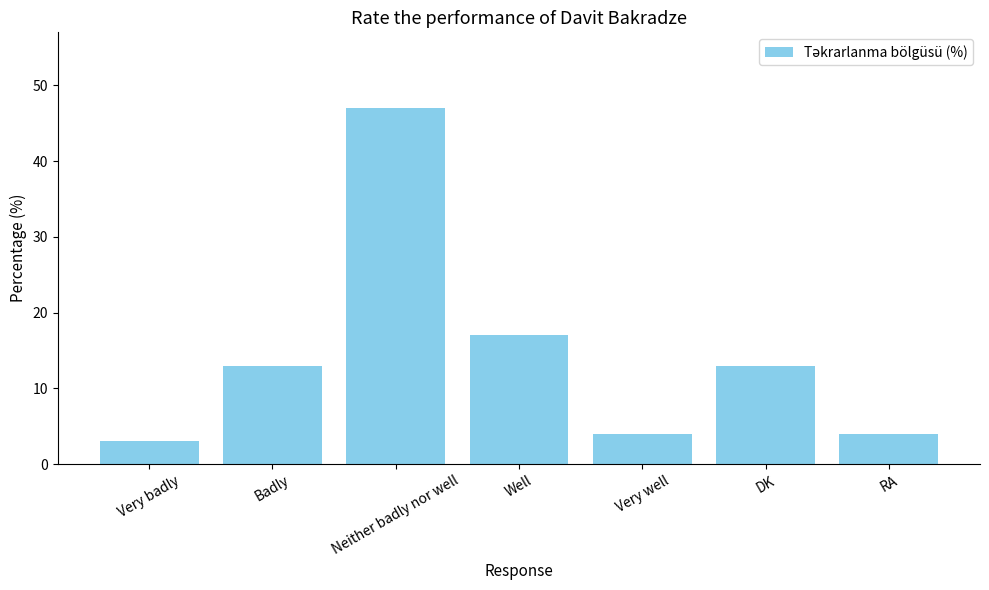

Does the chart contain any negative values?

No